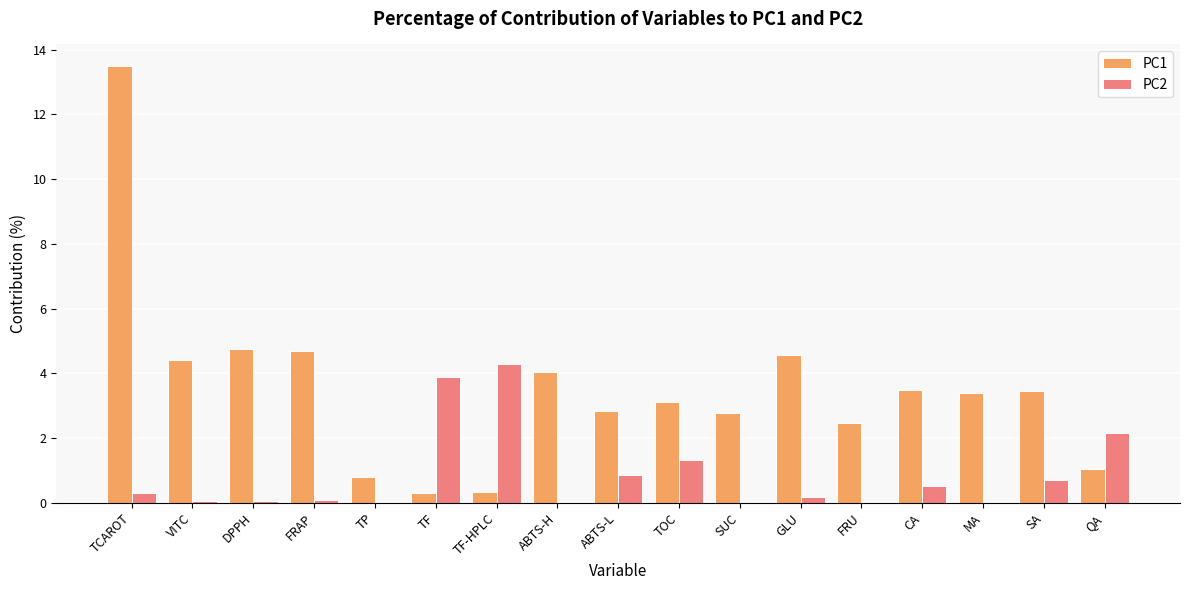

Is it true that PC1 equals 3.1 at TOC?

True